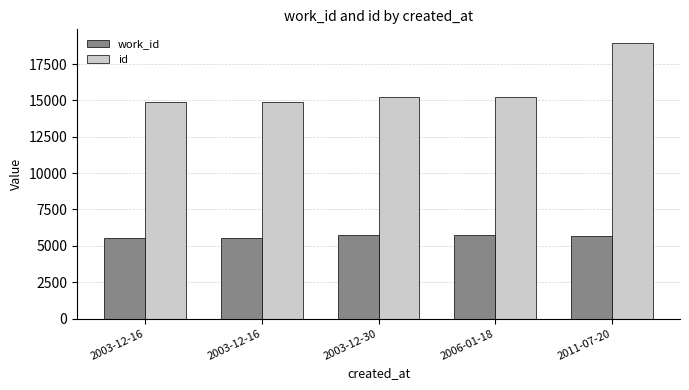

How many bars are there in total?

10